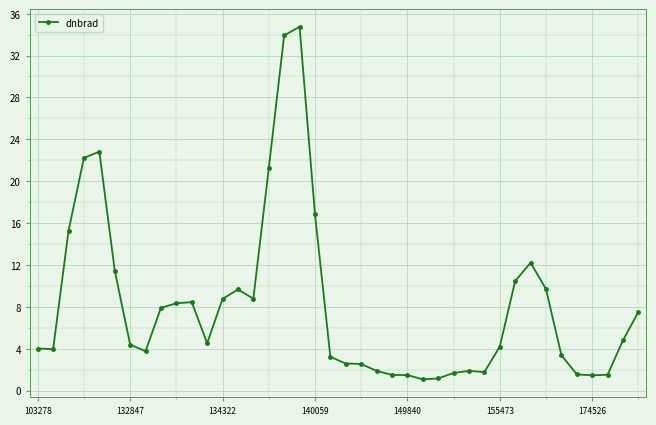

What is the value of the 16th point from the left?

21.2